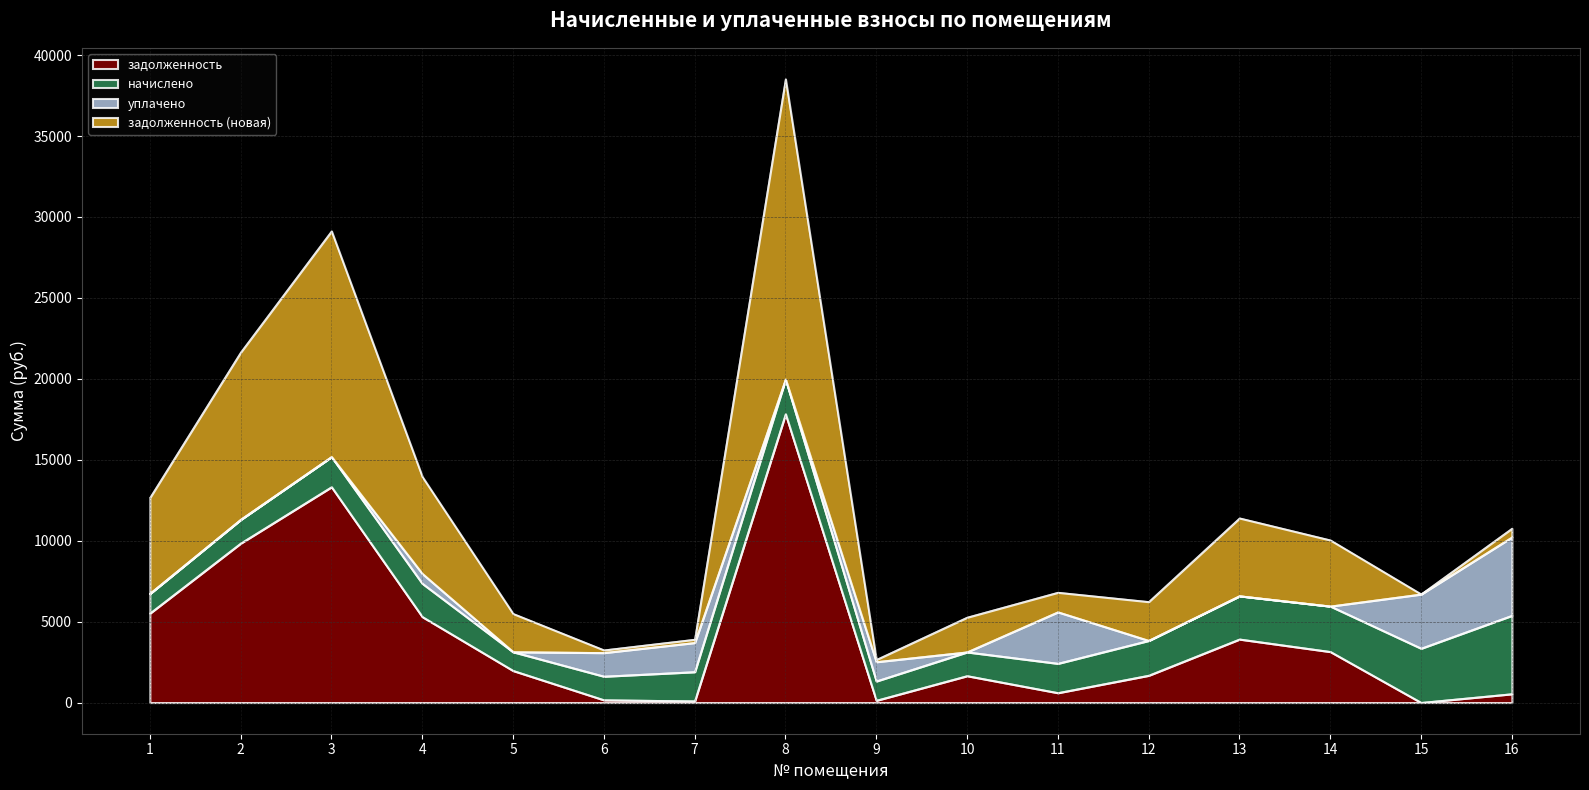

What is the total value across all series at 1?

12657.2